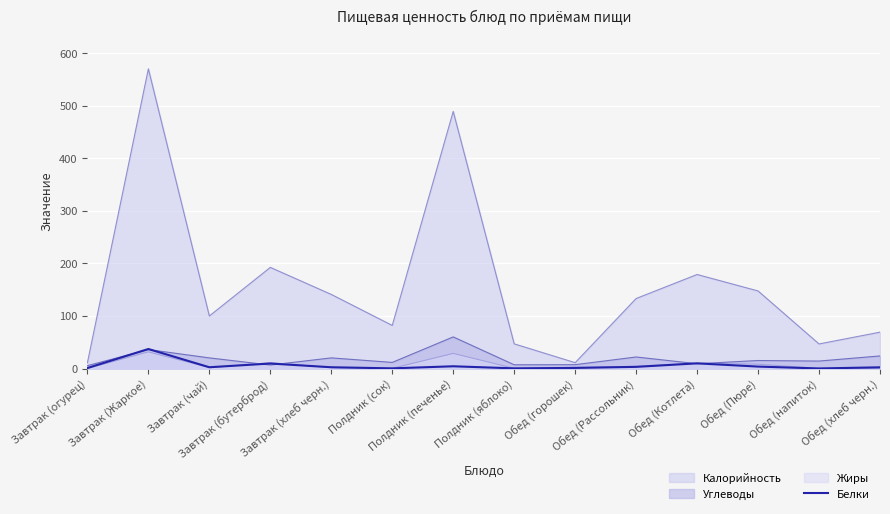

How many lines are shown in the chart?

4